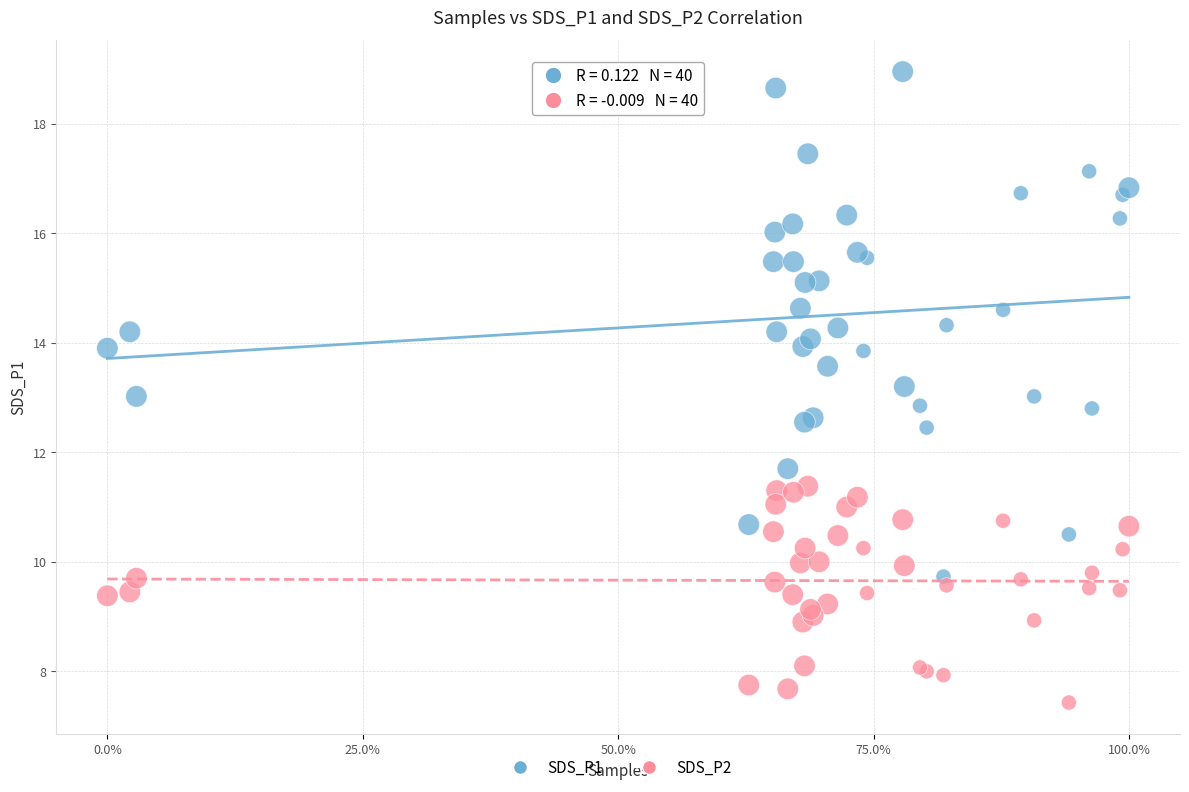

Which series has the widest spread of Y values?

SDS_P1